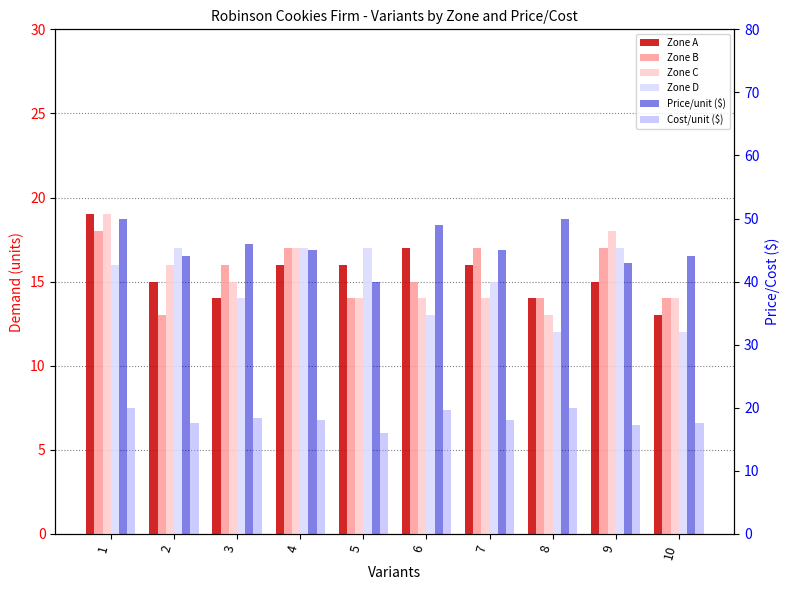

What is the difference between the maximum and minimum values in the Zone B series?

5.0